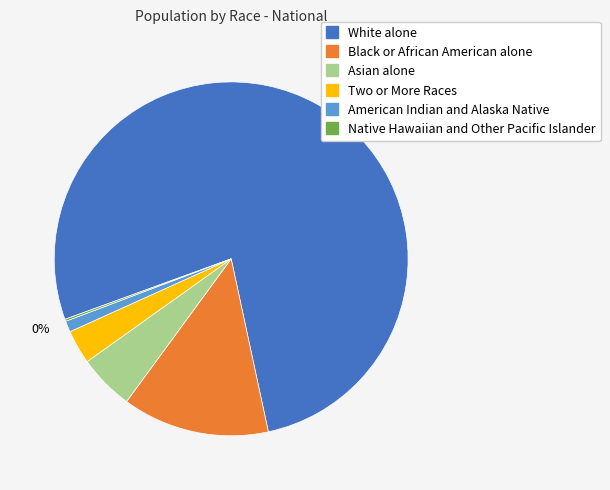

Is it true that Two or More Races is 18% of the pie?

False